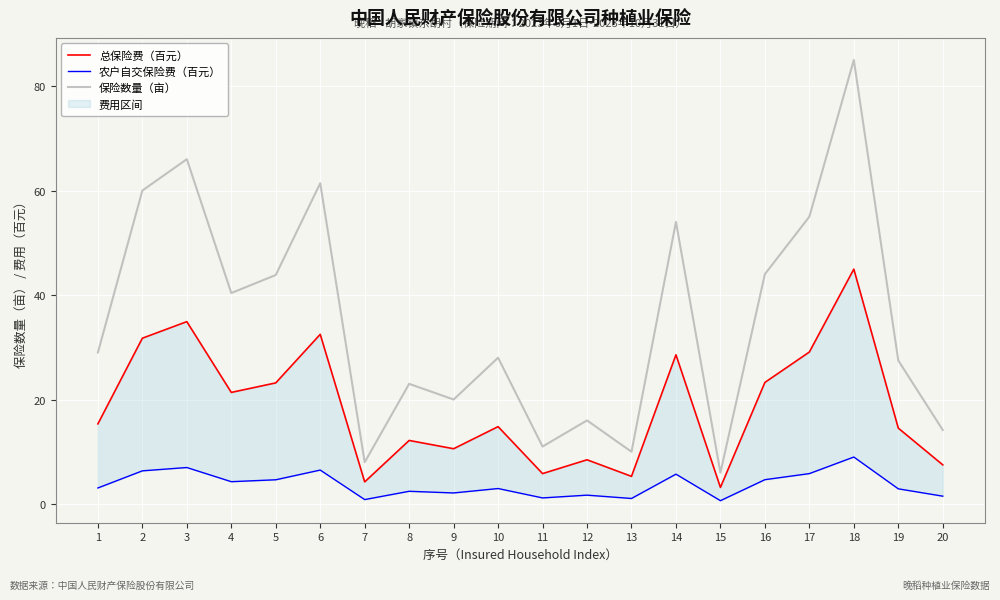

What is the minimum value for 保险数量（亩）?

6.0